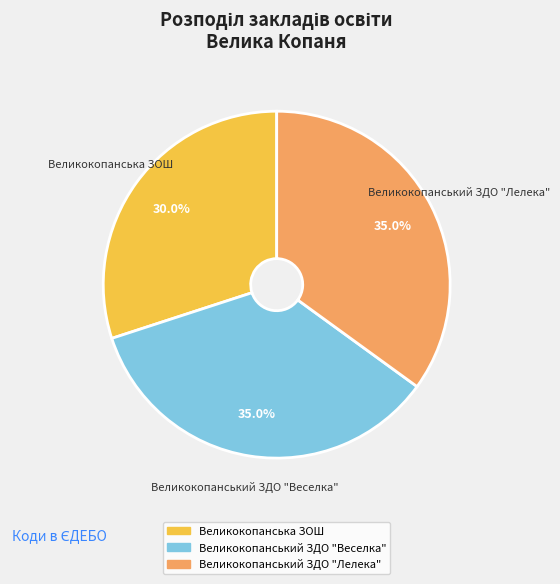

What is the ratio of the value at Великокопанський ЗДО "Веселка" to the value at Великокопанський ЗДО "Лелека"?

1.0